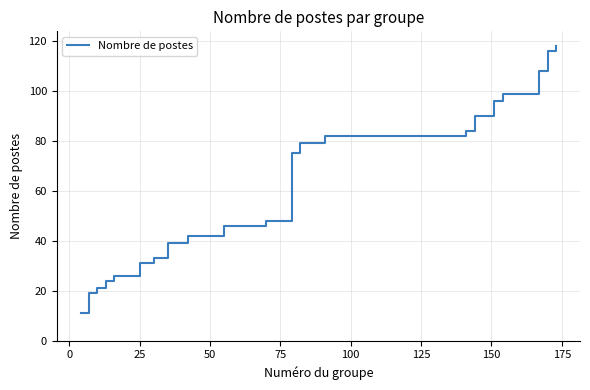

What is the sum of all values?

1287